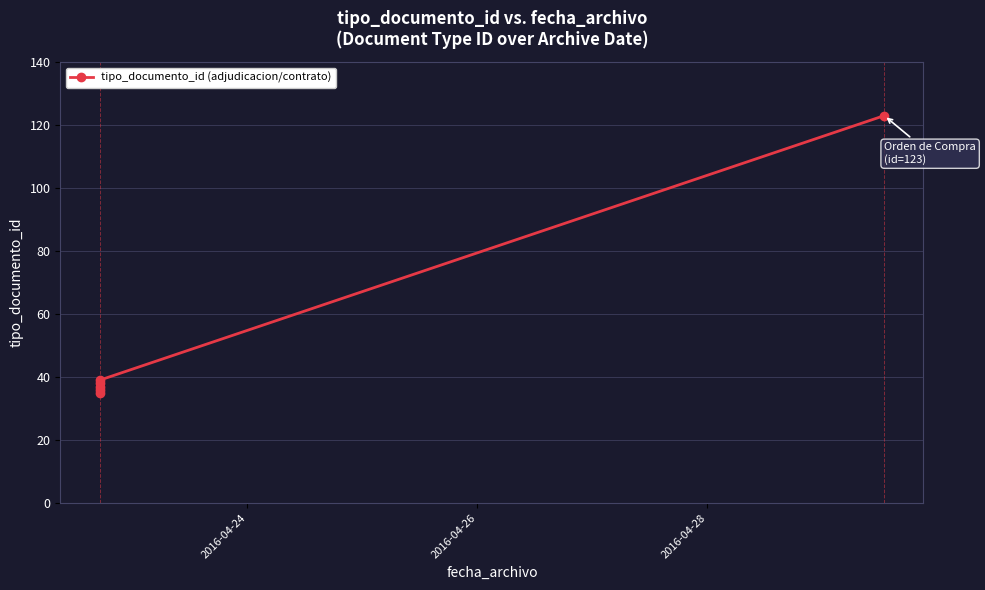

Which has a higher value, 2016-04-24 or 2016-04-28?

2016-04-28